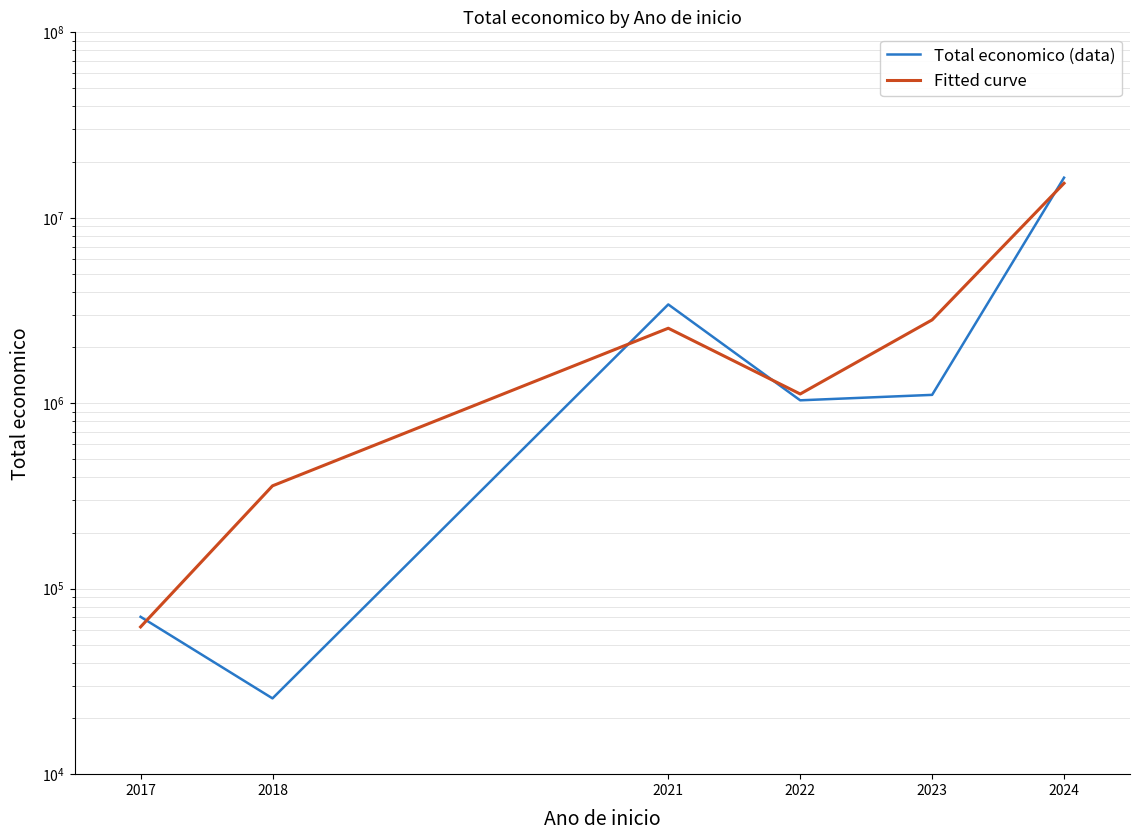

True or false: Fitted curve has a value of 2537959.0 at 2021.

True